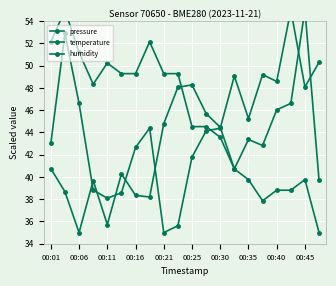

At 00:11, list the series in order from largest to smallest.

temperature, humidity, pressure